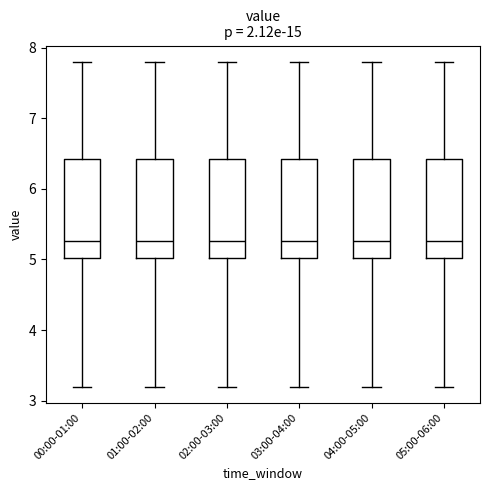

Reading left to right, read every box against the y-axis: the position of its median line, the range the box covers, and the ends of its whiskers. The values are not printed on the chart, so give them approximately, as read against the axis.

00:00-01:00: median 5.3, box 5.0 to 6.4, whiskers 3.2 to 7.8
01:00-02:00: median 5.3, box 5.0 to 6.4, whiskers 3.2 to 7.8
02:00-03:00: median 5.3, box 5.0 to 6.4, whiskers 3.2 to 7.8
03:00-04:00: median 5.3, box 5.0 to 6.4, whiskers 3.2 to 7.8
04:00-05:00: median 5.3, box 5.0 to 6.4, whiskers 3.2 to 7.8
05:00-06:00: median 5.3, box 5.0 to 6.4, whiskers 3.2 to 7.8